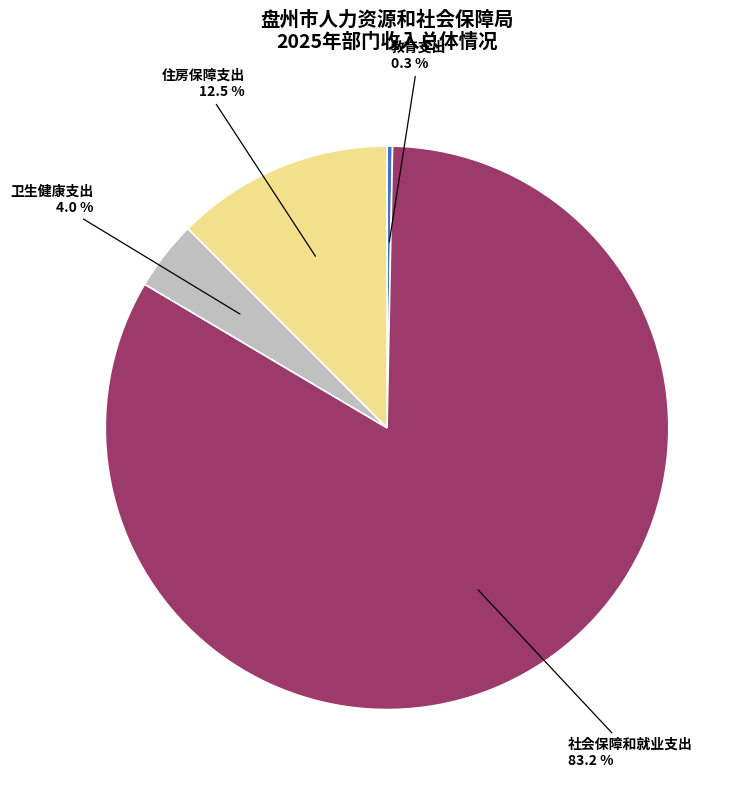

Which slice represents more than half of the pie?

社会保障和就业支出